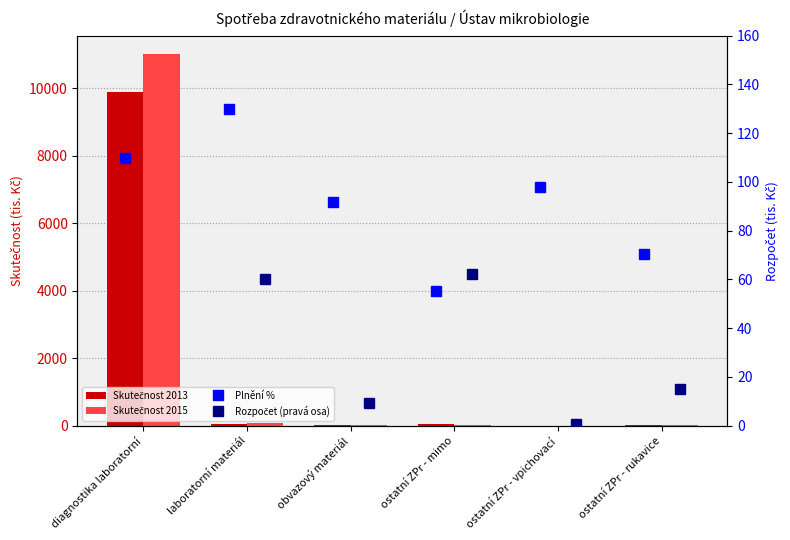

The value of Skutečnost 2015 at ostatní ZPr - rukavice is 17.8. True or false?

False